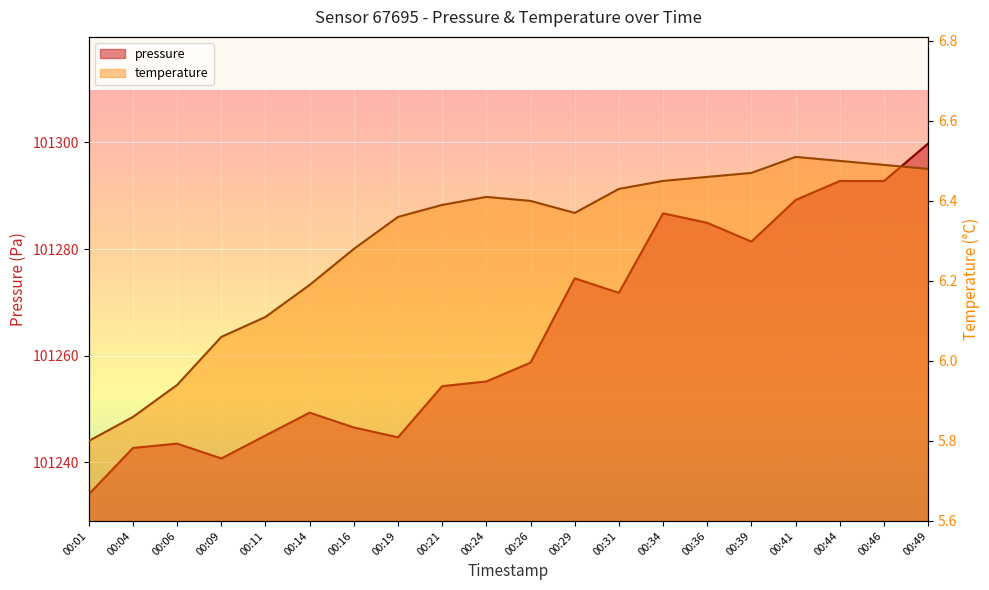

What is the total value across all series at 00:01?

101239.8